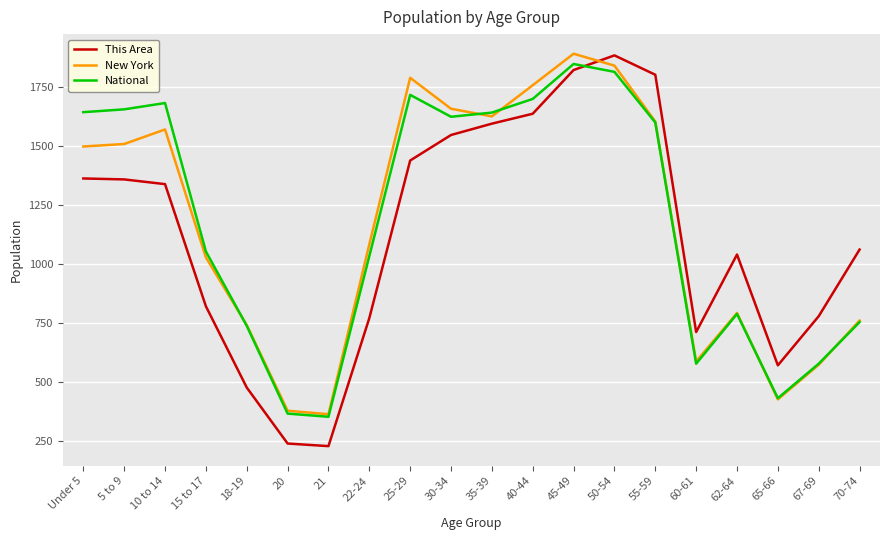

What is the difference between the maximum and minimum values in the National series?

1493.3